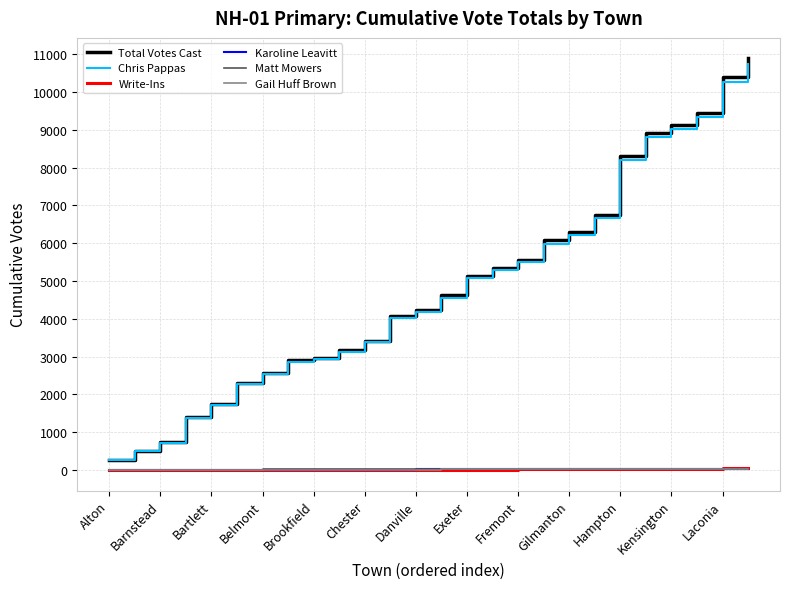

What is the greatest value displayed?

10887